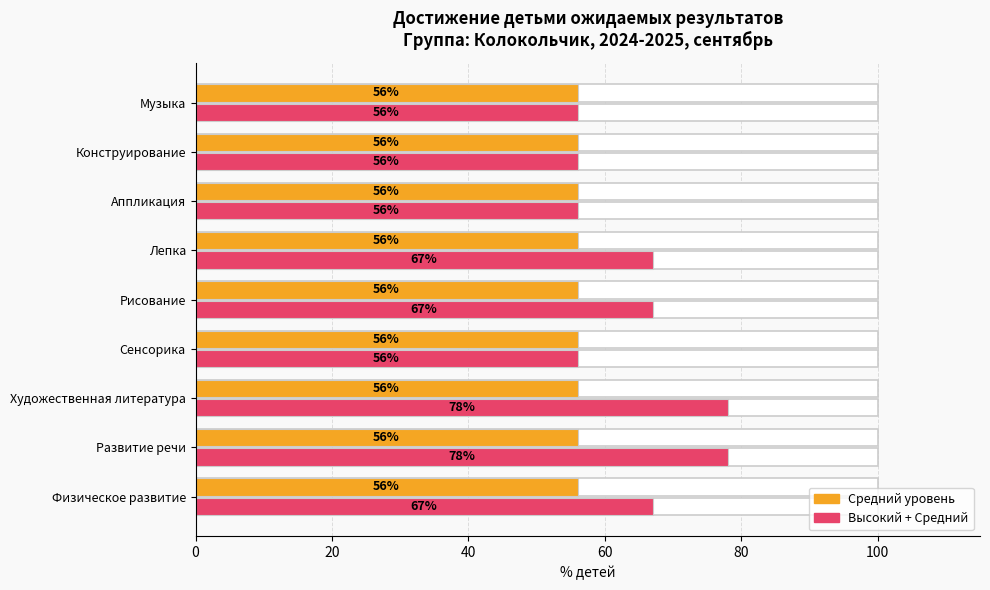

What are all the series names shown in the legend?

Средний уровень, Высокий + Средний